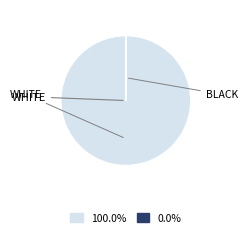

Is there any slice that represents more than half of the pie?

Yes